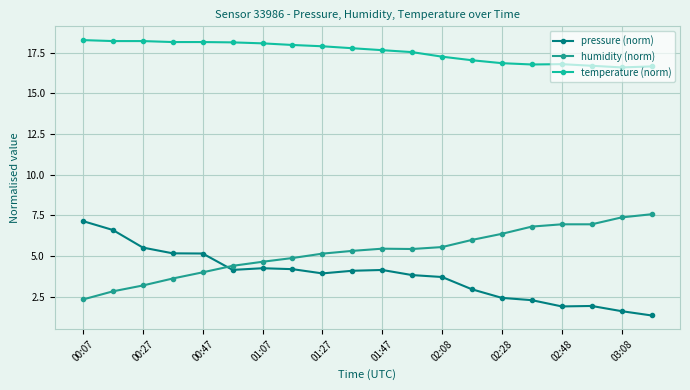

Is this an area chart (filled region under the line)?

No